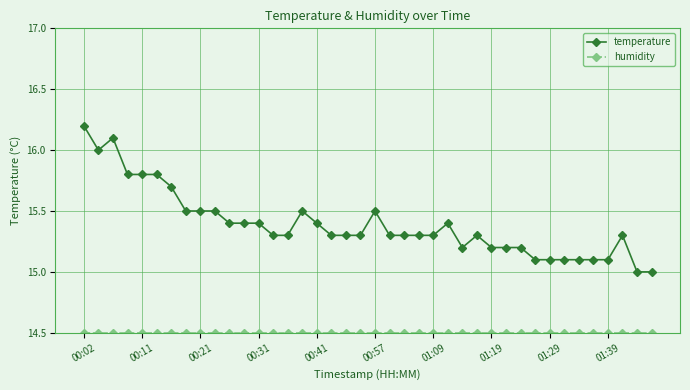

Which series has the widest spread of values?

temperature